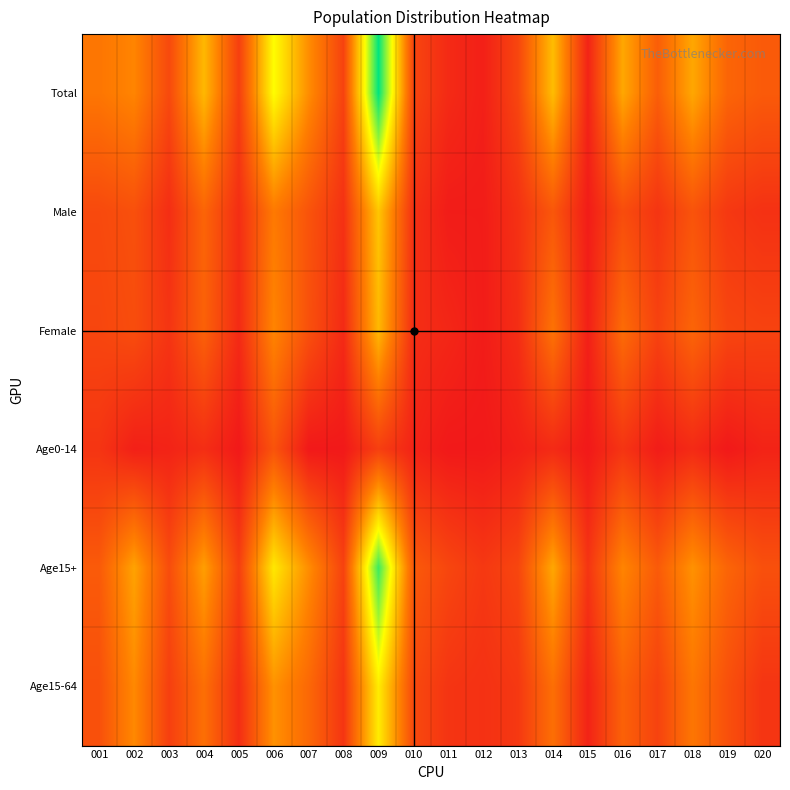

At how many categories does at least one series exceed 23?

9